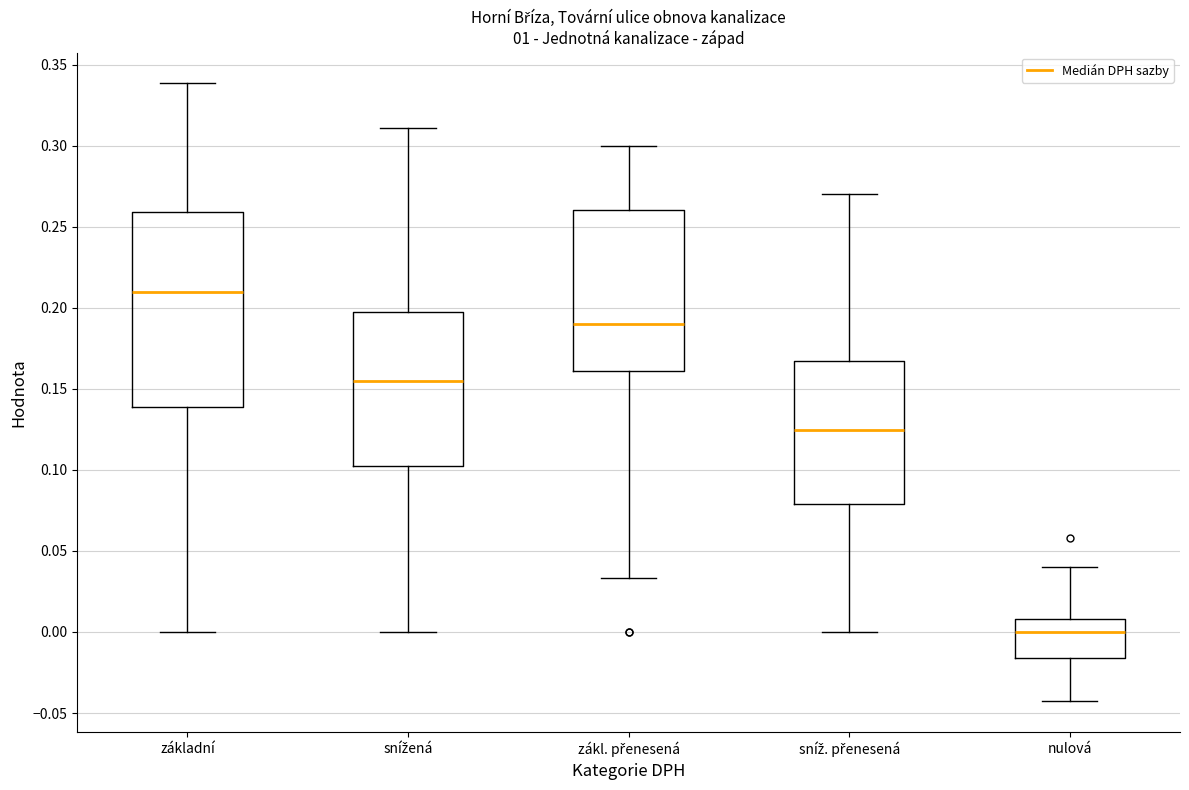

Which box has the highest median line?

základní